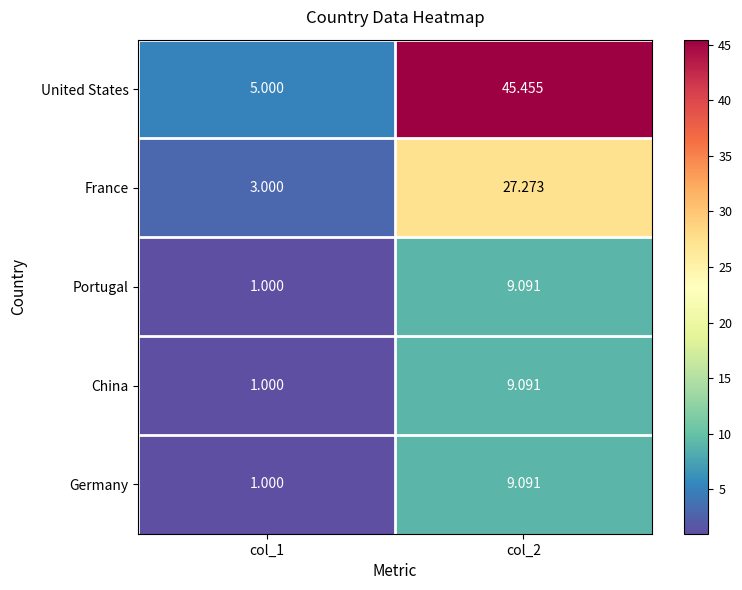

Which series changed the most between col_1 and col_2?

United States